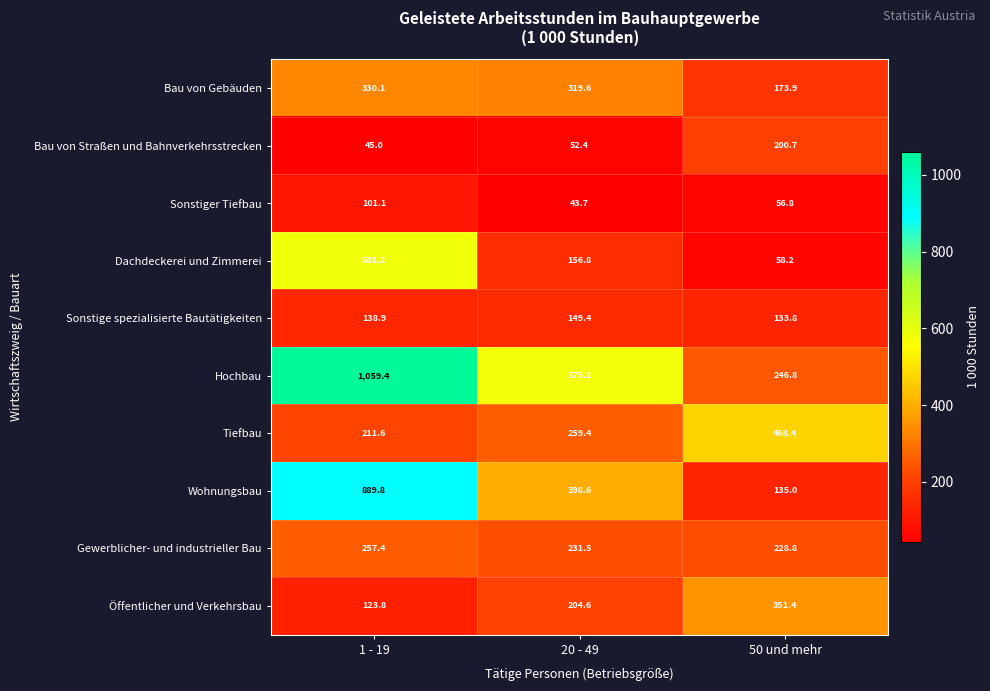

What is the difference between the highest and lowest values at 20 - 49?

531.5